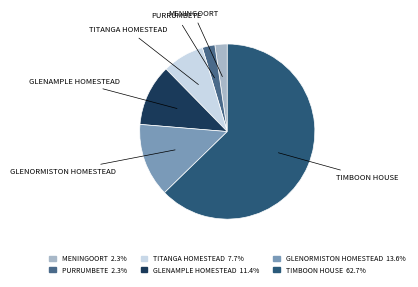

The PURRUMBETE slice represents 9% of the pie. True or false?

False